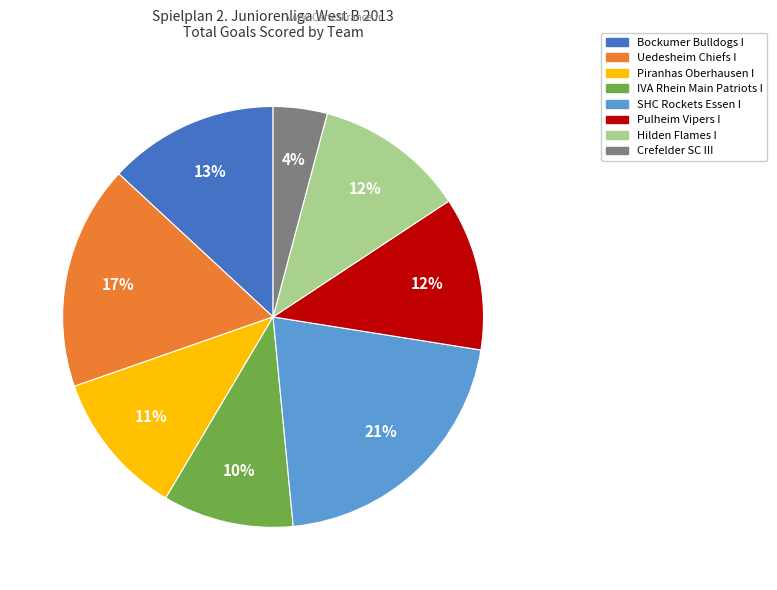

Count the number of slices in the pie.

8